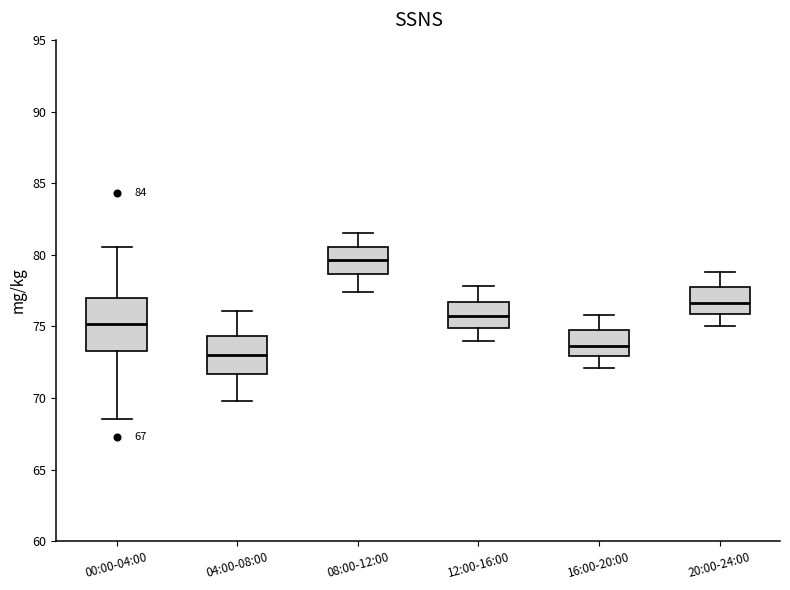

Where does the median line of the box for 00:00-04:00 sit on the y-axis? The values are not printed on the chart, so give them approximately, as read against the axis.

75.0